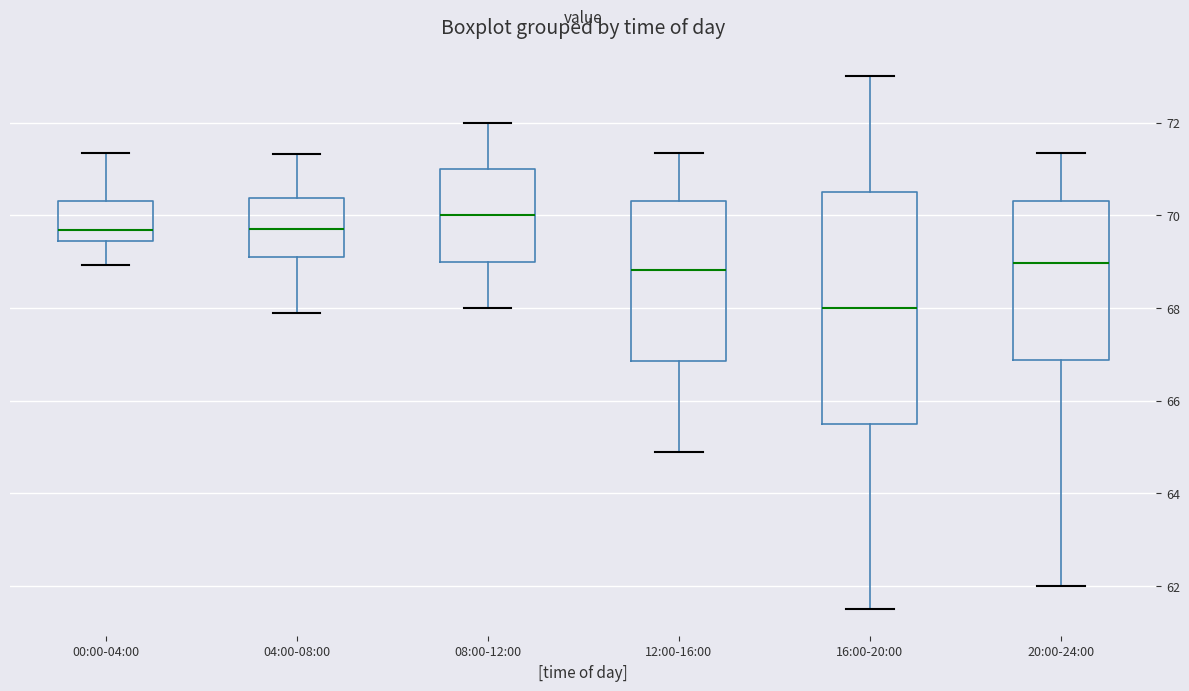

Where is the upper edge of the box for 04:00-08:00 on the y-axis? The values are not printed on the chart, so give them approximately, as read against the axis.

70.4